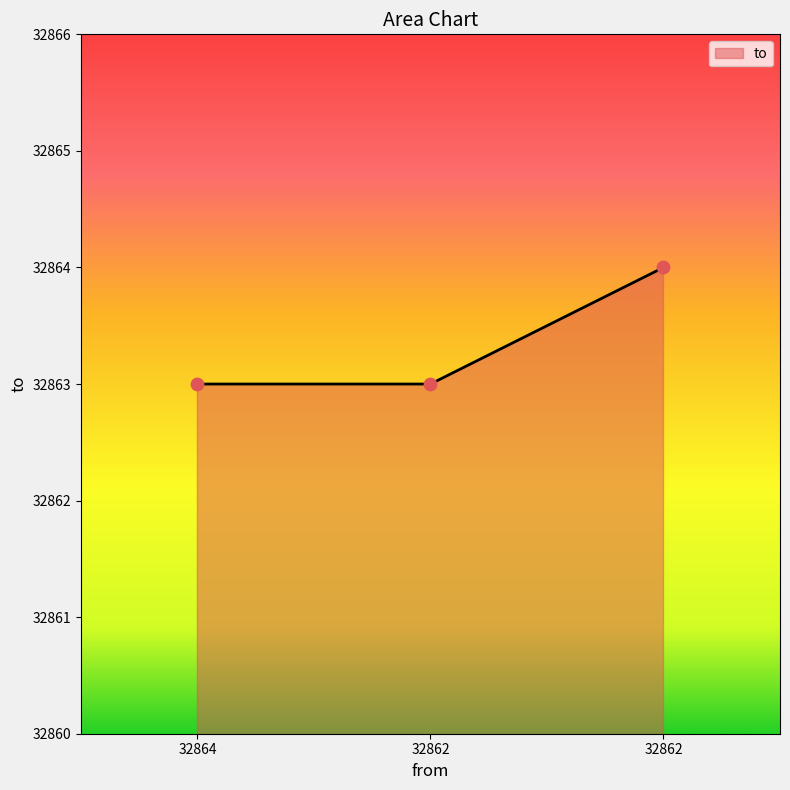

Between 32862 and 32864, which is larger?

32862